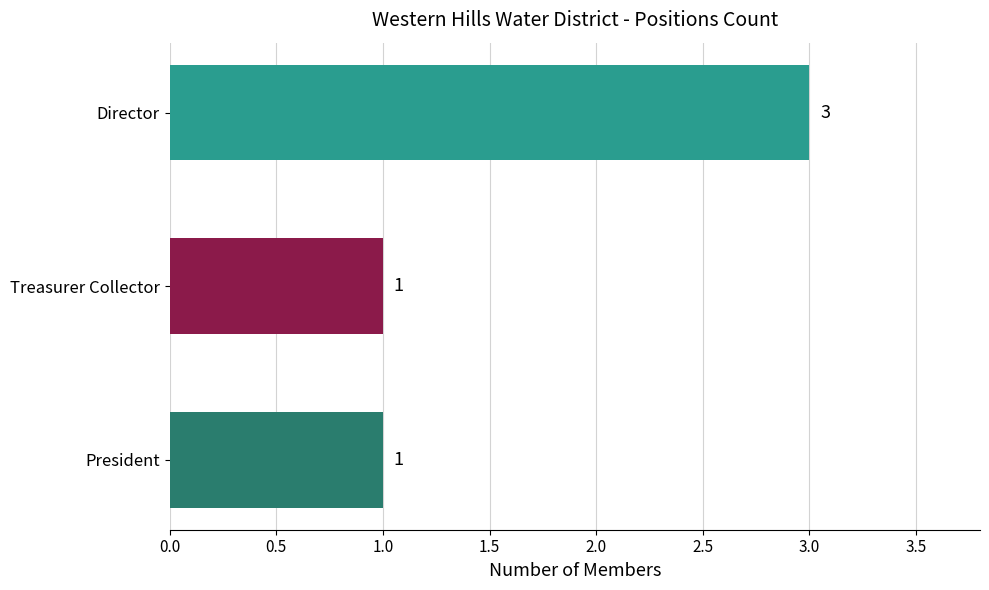

What is the ratio of the value at President to the value at Director?

0.3